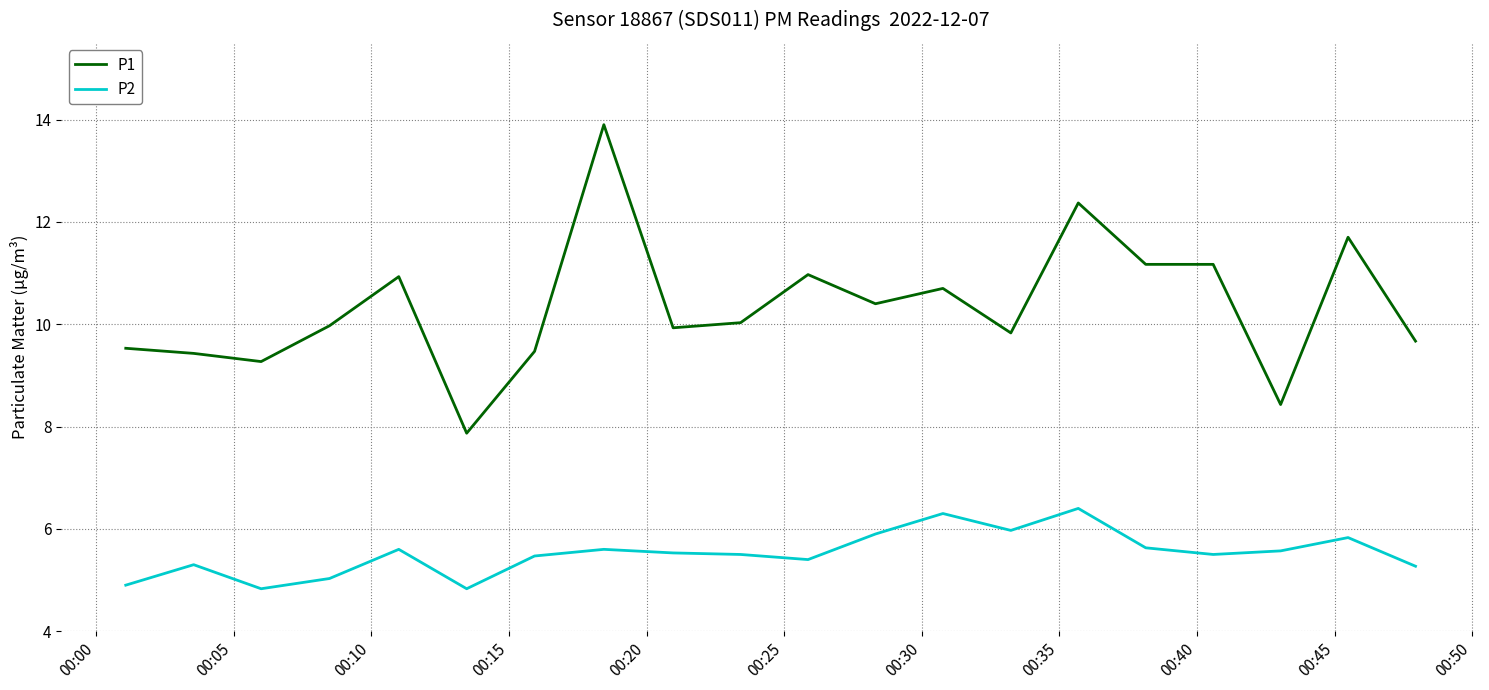

What is the difference between the maximum and minimum values in the P2 series?

1.6